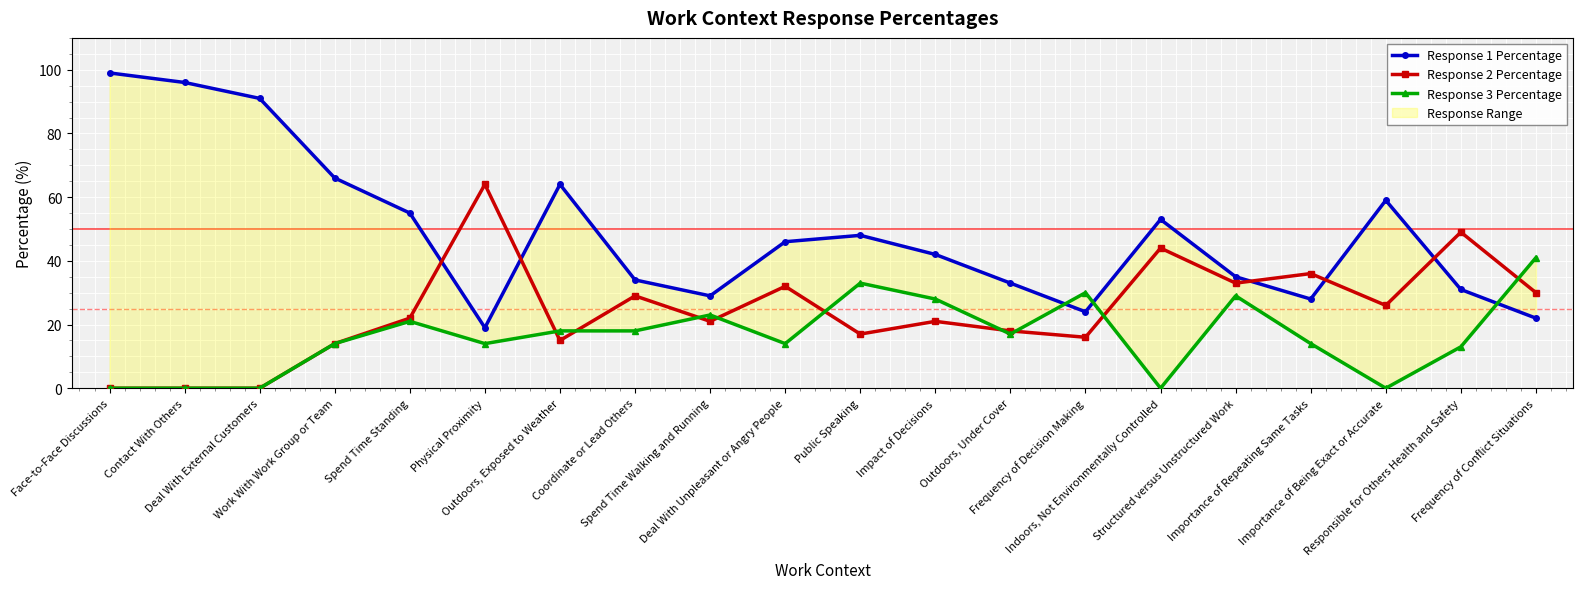

Reading left to right, what are all the values shown in this chart?

Response 1 Percentage: Face-to-Face Discussions=99	Contact With Others=96	Deal With External Customers=91	Work With Work Group or Team=66	Spend Time Standing=55	Physical Proximity=19	Outdoors, Exposed to Weather=64	Coordinate or Lead Others=34	Spend Time Walking and Running=29	Deal With Unpleasant or Angry People=46	Public Speaking=48	Impact of Decisions=42	Outdoors, Under Cover=33	Frequency of Decision Making=24	Indoors, Not Environmentally Controlled=53	Structured versus Unstructured Work=35	Importance of Repeating Same Tasks=28	Importance of Being Exact or Accurate=59	Responsible for Others Health and Safety=31	Frequency of Conflict Situations=22
Response 2 Percentage: Face-to-Face Discussions=0	Contact With Others=0	Deal With External Customers=0	Work With Work Group or Team=14	Spend Time Standing=22	Physical Proximity=64	Outdoors, Exposed to Weather=15	Coordinate or Lead Others=29	Spend Time Walking and Running=21	Deal With Unpleasant or Angry People=32	Public Speaking=17	Impact of Decisions=21	Outdoors, Under Cover=18	Frequency of Decision Making=16	Indoors, Not Environmentally Controlled=44	Structured versus Unstructured Work=33	Importance of Repeating Same Tasks=36	Importance of Being Exact or Accurate=26	Responsible for Others Health and Safety=49	Frequency of Conflict Situations=30
Response 3 Percentage: Face-to-Face Discussions=0	Contact With Others=0	Deal With External Customers=0	Work With Work Group or Team=14	Spend Time Standing=21	Physical Proximity=14	Outdoors, Exposed to Weather=18	Coordinate or Lead Others=18	Spend Time Walking and Running=23	Deal With Unpleasant or Angry People=14	Public Speaking=33	Impact of Decisions=28	Outdoors, Under Cover=17	Frequency of Decision Making=30	Indoors, Not Environmentally Controlled=0	Structured versus Unstructured Work=29	Importance of Repeating Same Tasks=14	Importance of Being Exact or Accurate=0	Responsible for Others Health and Safety=13	Frequency of Conflict Situations=41